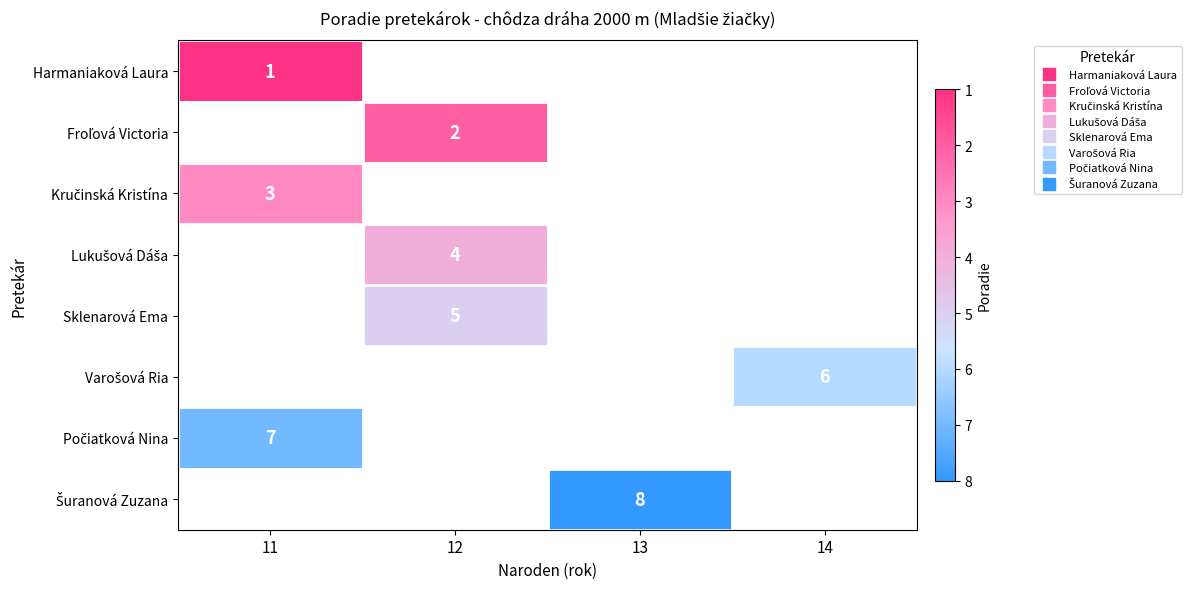

The value of row_7 at 13 is 8.0. True or false?

True